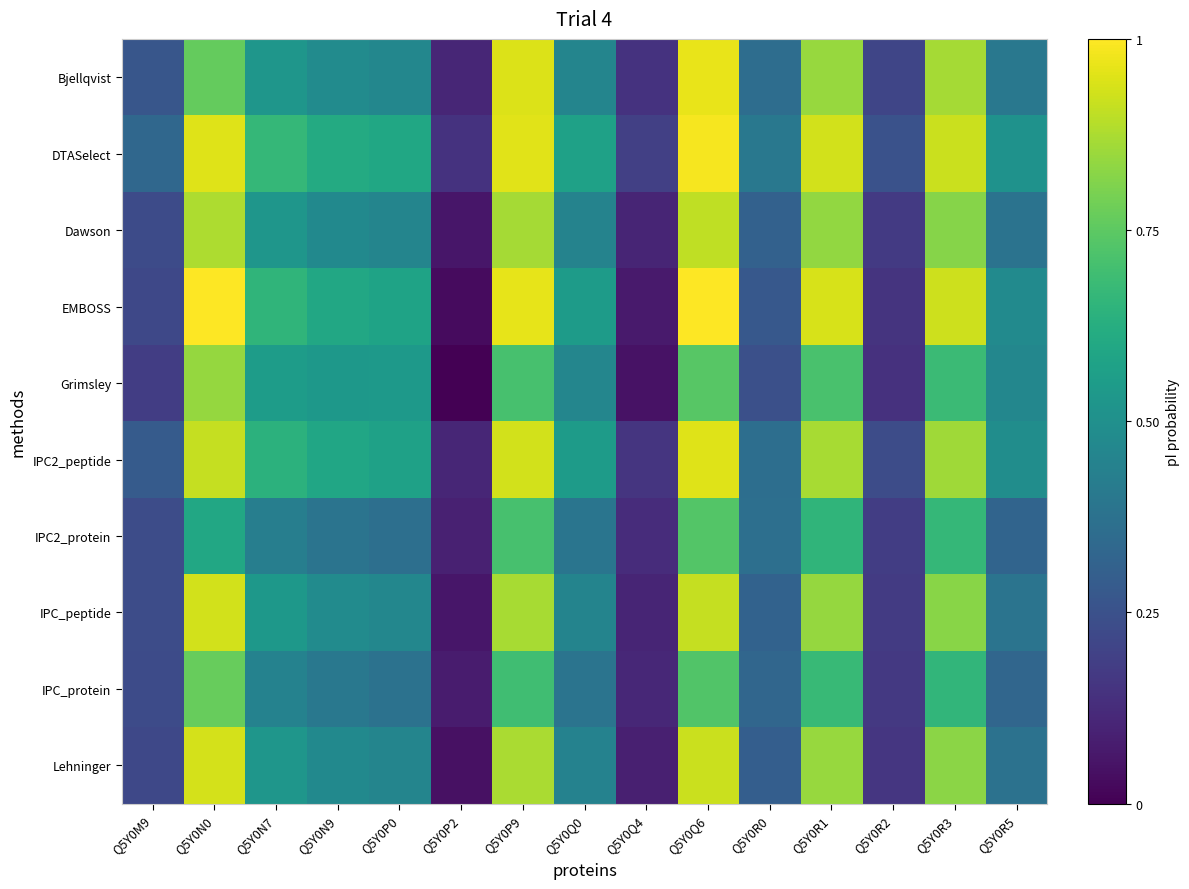

What is the total value across all series at Q5Y0R0?

3.3